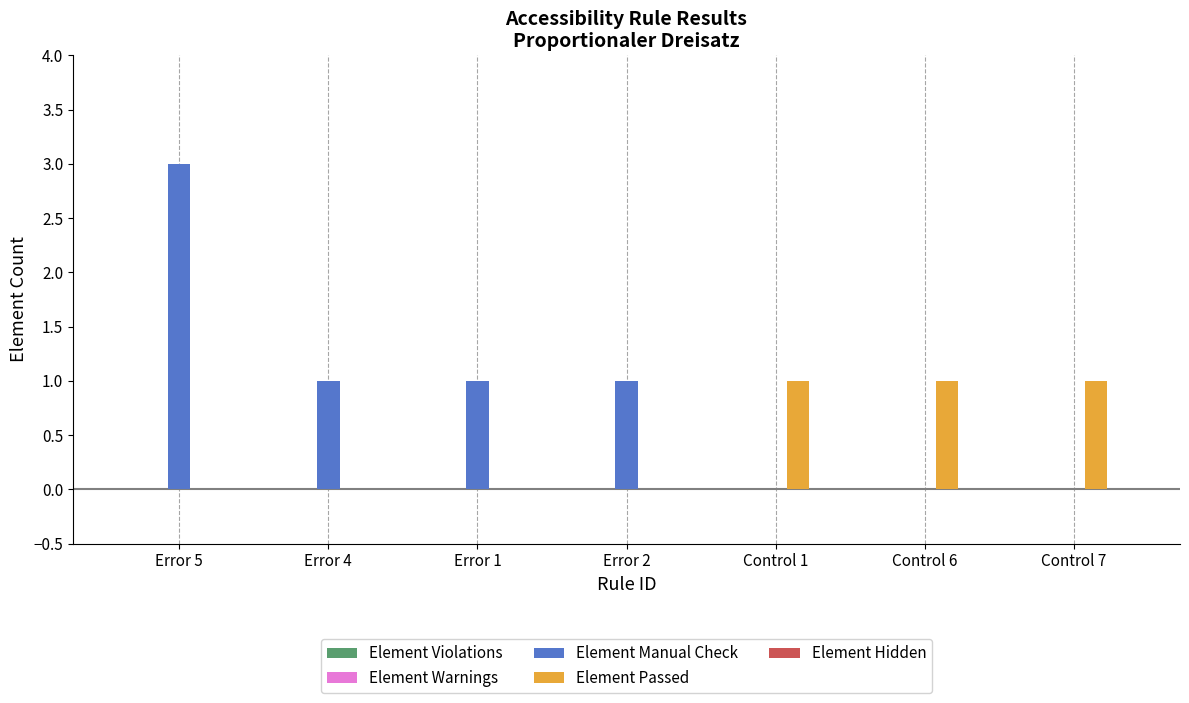

How many groups of bars are there?

7